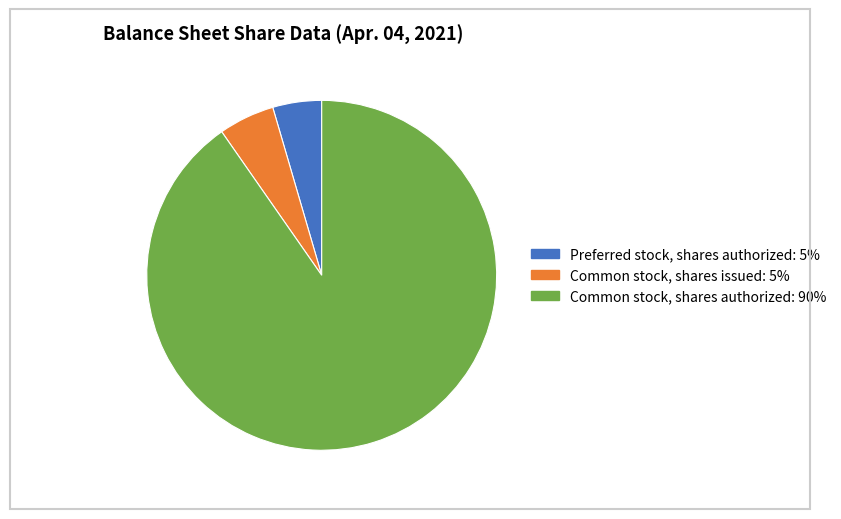

Does Common stock, shares authorized account for over 50% of the chart?

Yes